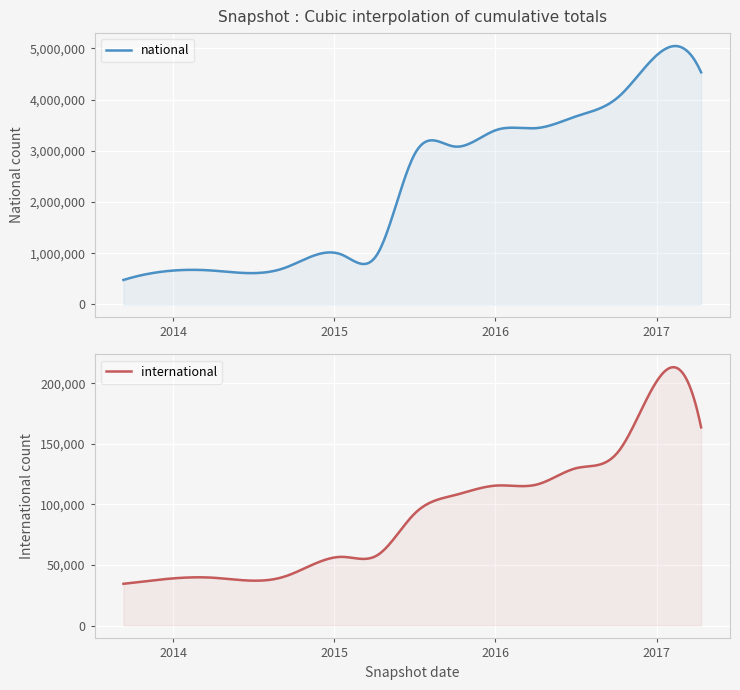

How many categories are shown in the chart?

14